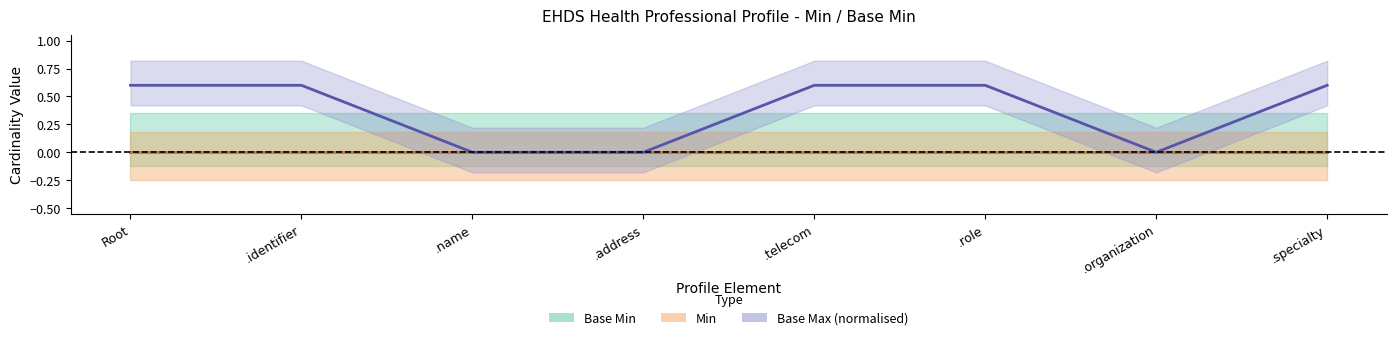

True or false: Base Max (normalised) and Base Min cross at least once.

False